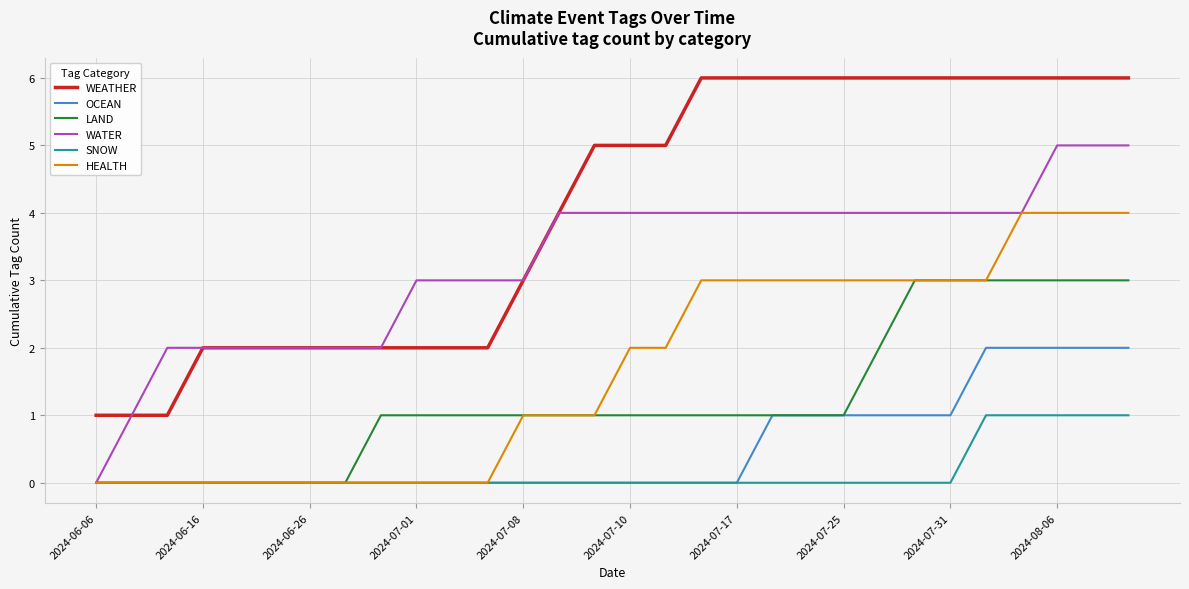

What are all the series names shown in the legend?

WEATHER, OCEAN, LAND, WATER, SNOW, HEALTH